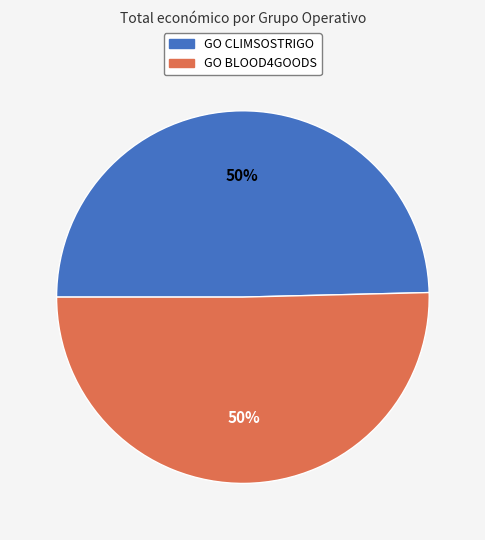

How many slices are in this pie chart?

2